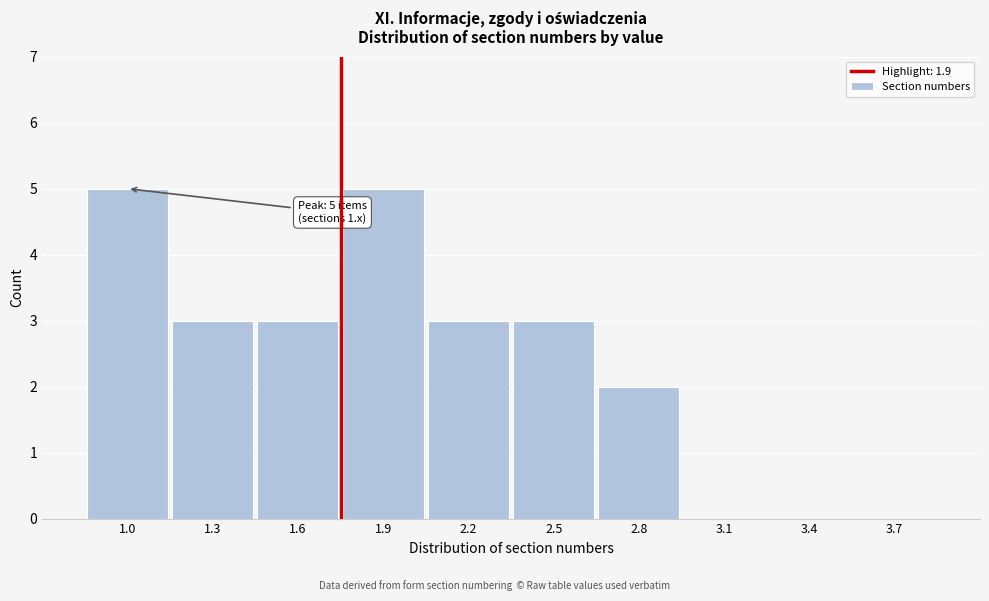

Reading left to right, what are all the values shown in this chart?

1.0=5	1.3=3	1.6=3	1.9=5	2.2=3	2.5=3	2.8=2	3.1=0	3.4=0	3.7=0